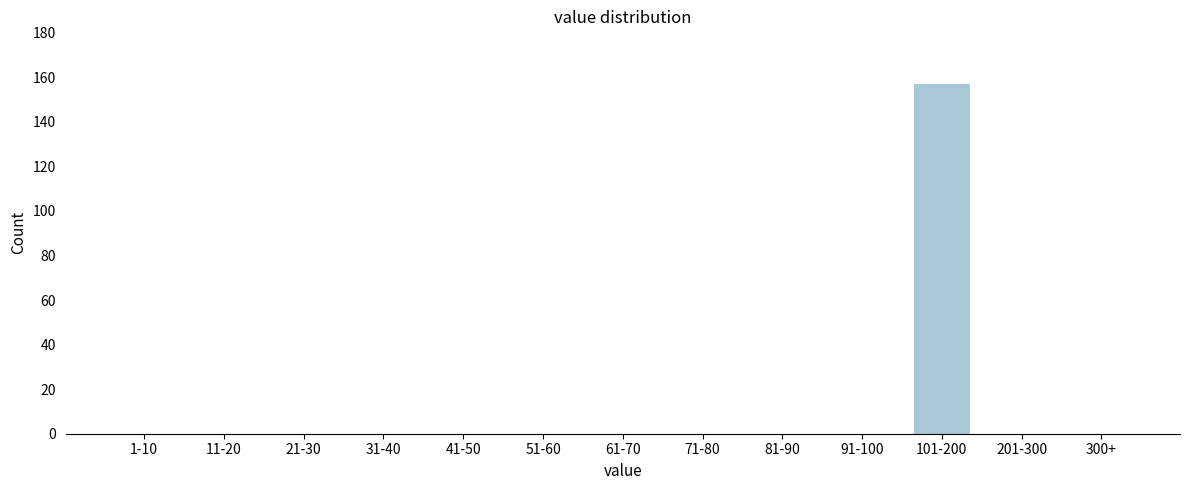

Reading right to left, what are all the values shown in this chart?

300+=0	201-300=0	101-200=157	91-100=0	81-90=0	71-80=0	61-70=0	51-60=0	41-50=0	31-40=0	21-30=0	11-20=0	1-10=0